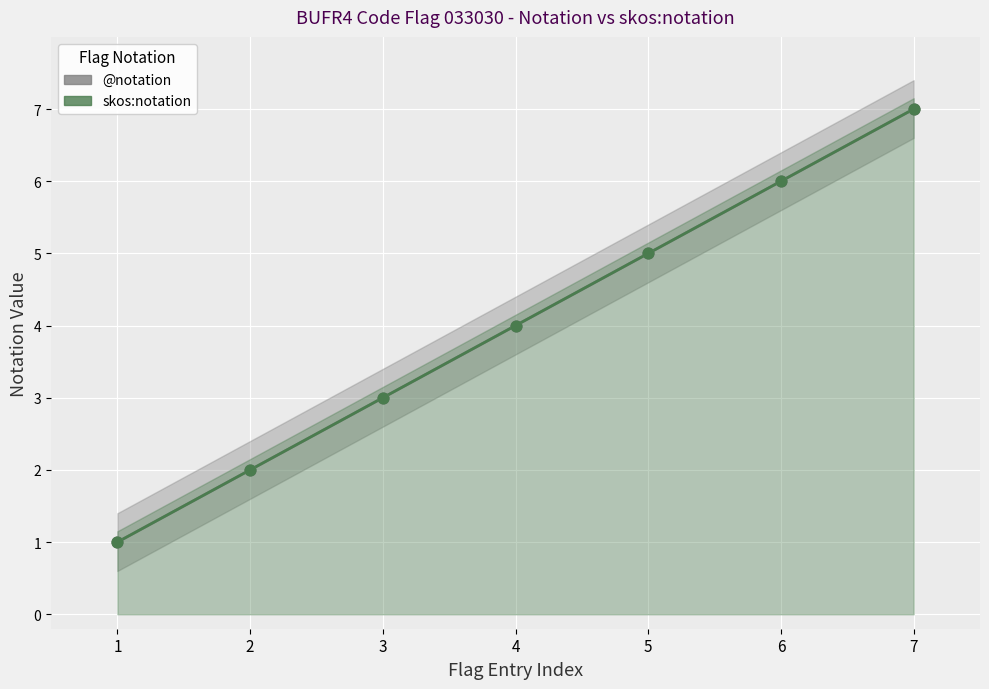

Which series has the largest total across all categories?

@notation